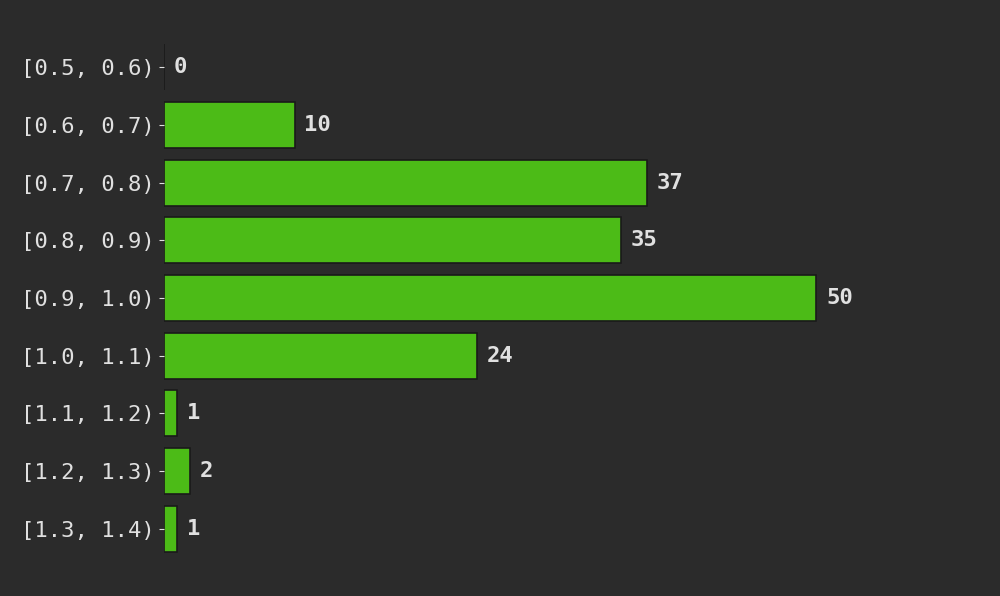

Reading top to bottom, extract all data points from this chart.

[0.5, 0.6)=0	[0.6, 0.7)=10	[0.7, 0.8)=37	[0.8, 0.9)=35	[0.9, 1.0)=50	[1.0, 1.1)=24	[1.1, 1.2)=1	[1.2, 1.3)=2	[1.3, 1.4)=1